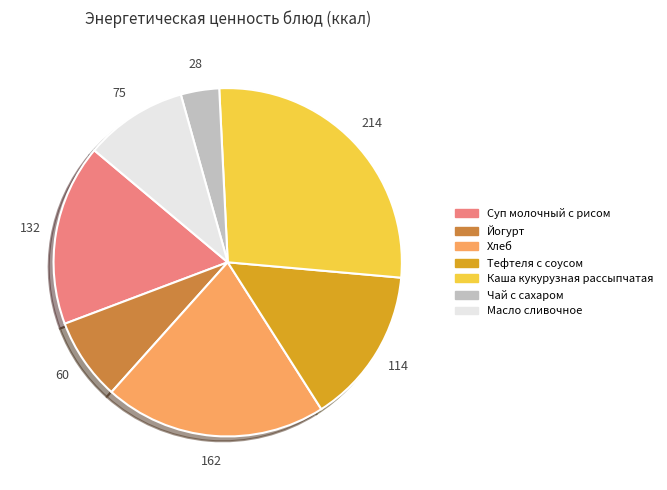

Which slice is the largest?

Каша кукурузная рассыпчатая